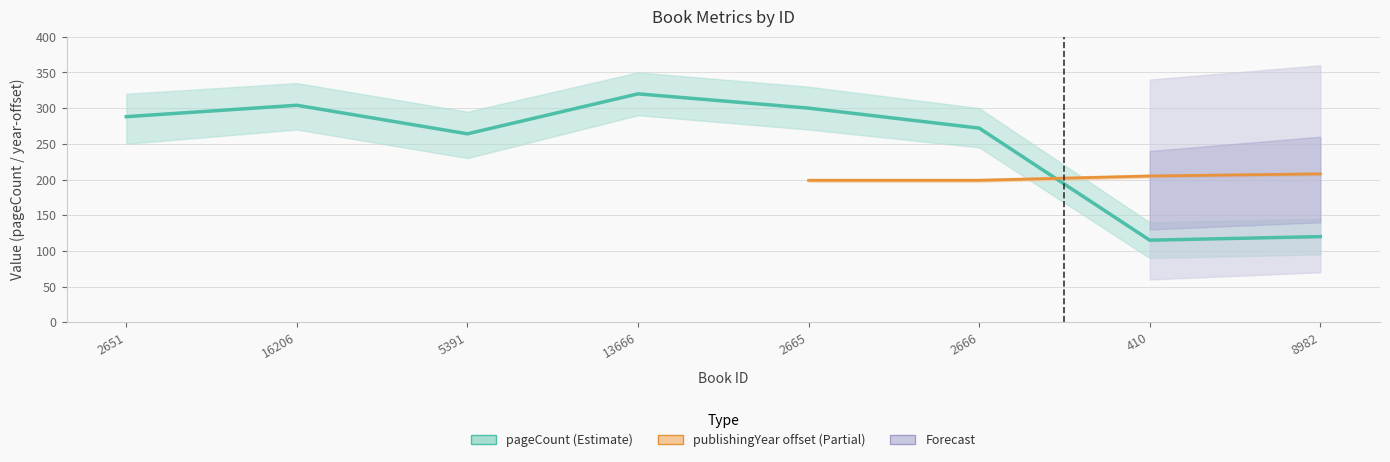

Rank the categories by value from highest to lowest.

13666, 16206, 2665, 2651, 2666, 5391, 8982, 410